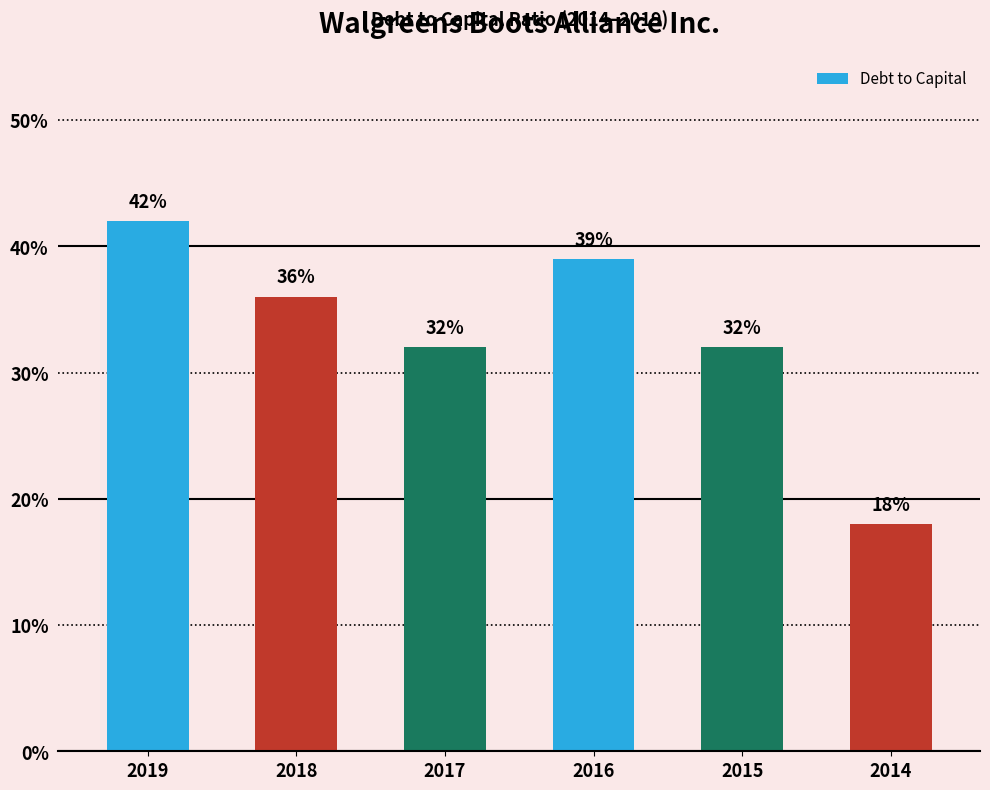

Does the chart contain any negative values?

No